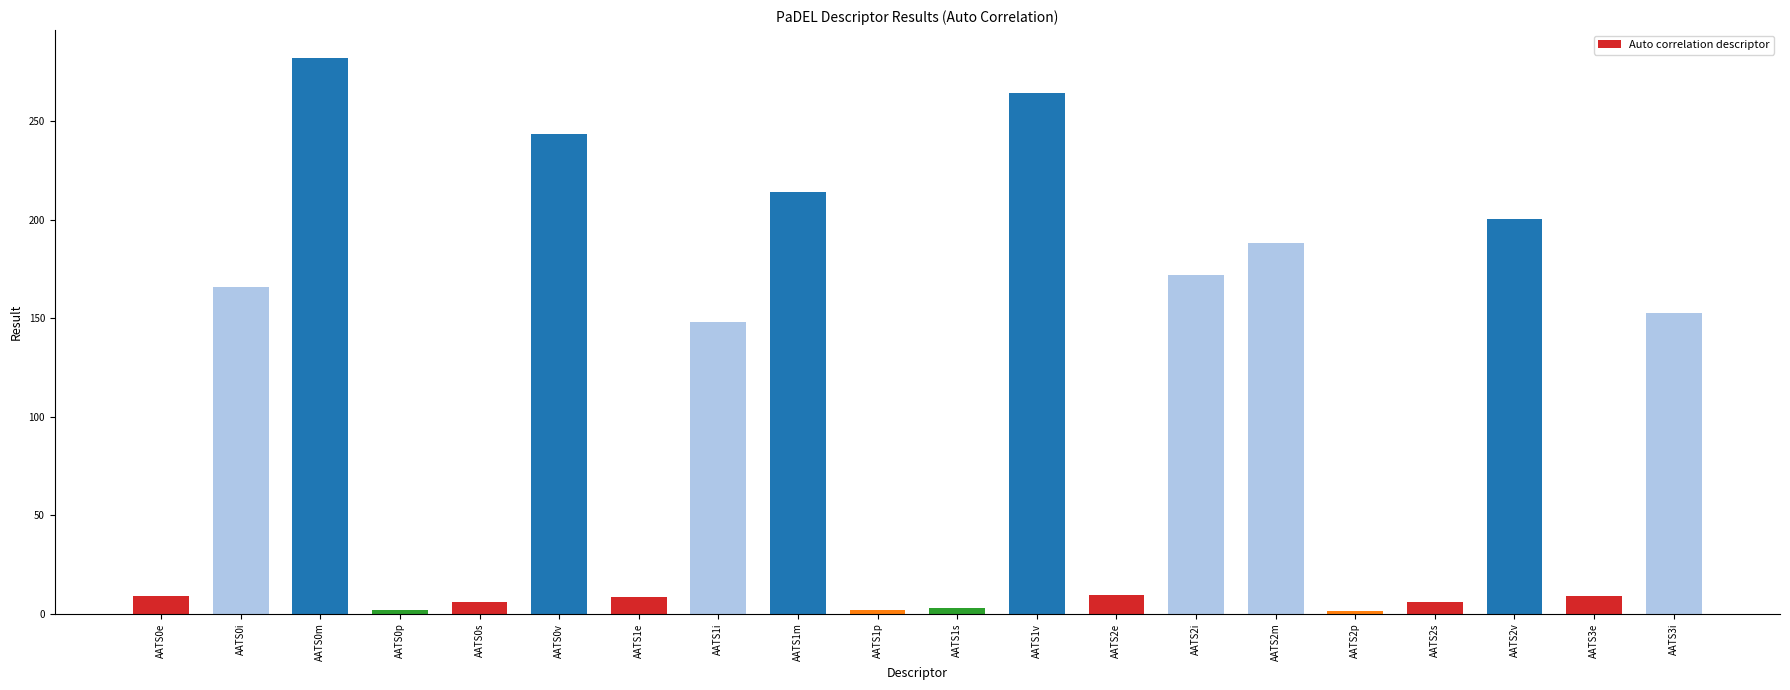

What is the smallest value displayed?

1.6